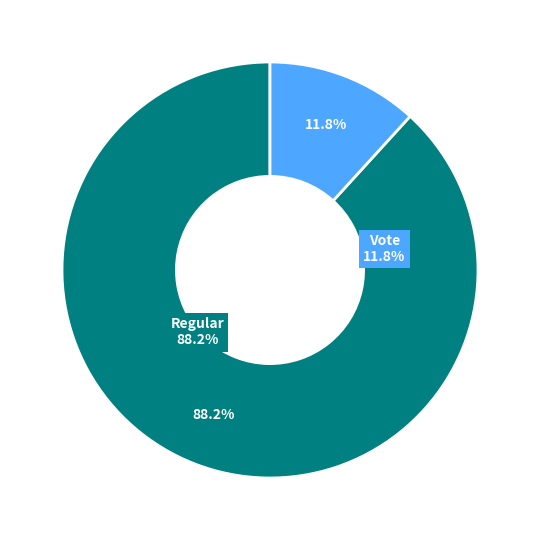

Which category has the smallest portion of the pie?

Vote